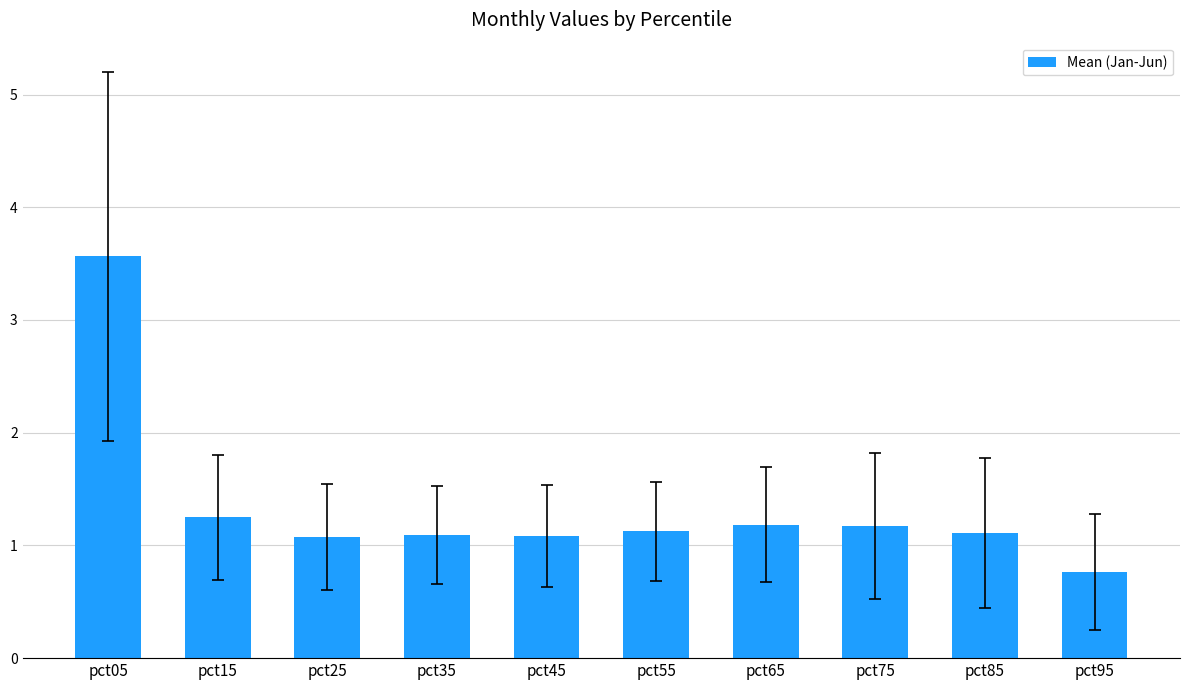

What is the greatest value displayed?

3.6